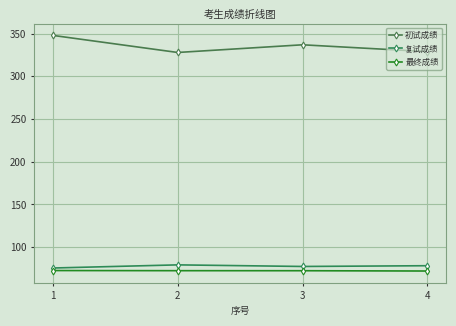

Is this an area chart (filled region under the line)?

No